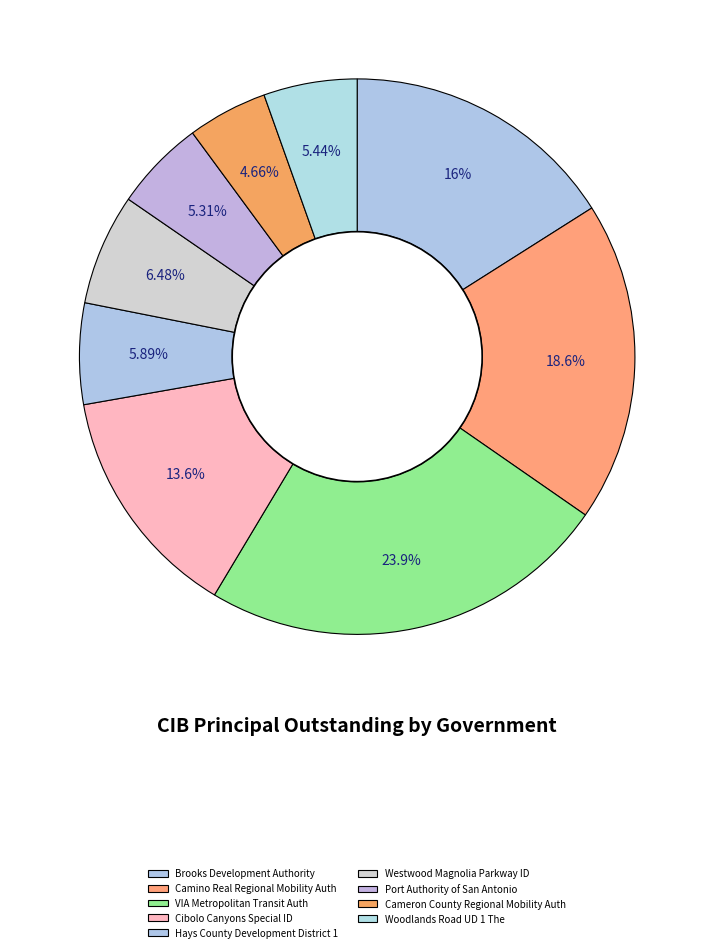

Count the number of slices in the pie.

9